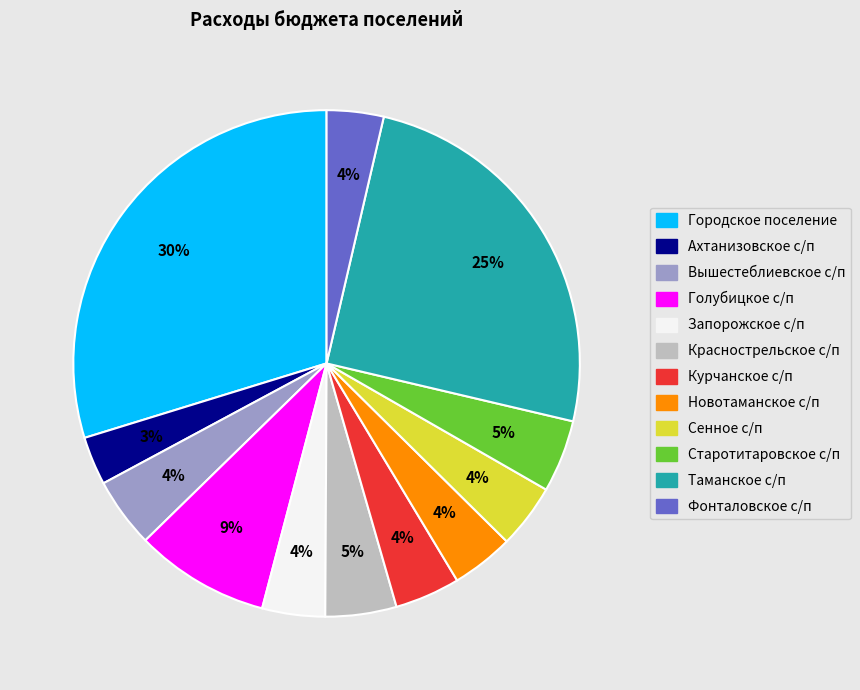

Is there a majority slice in this chart?

No